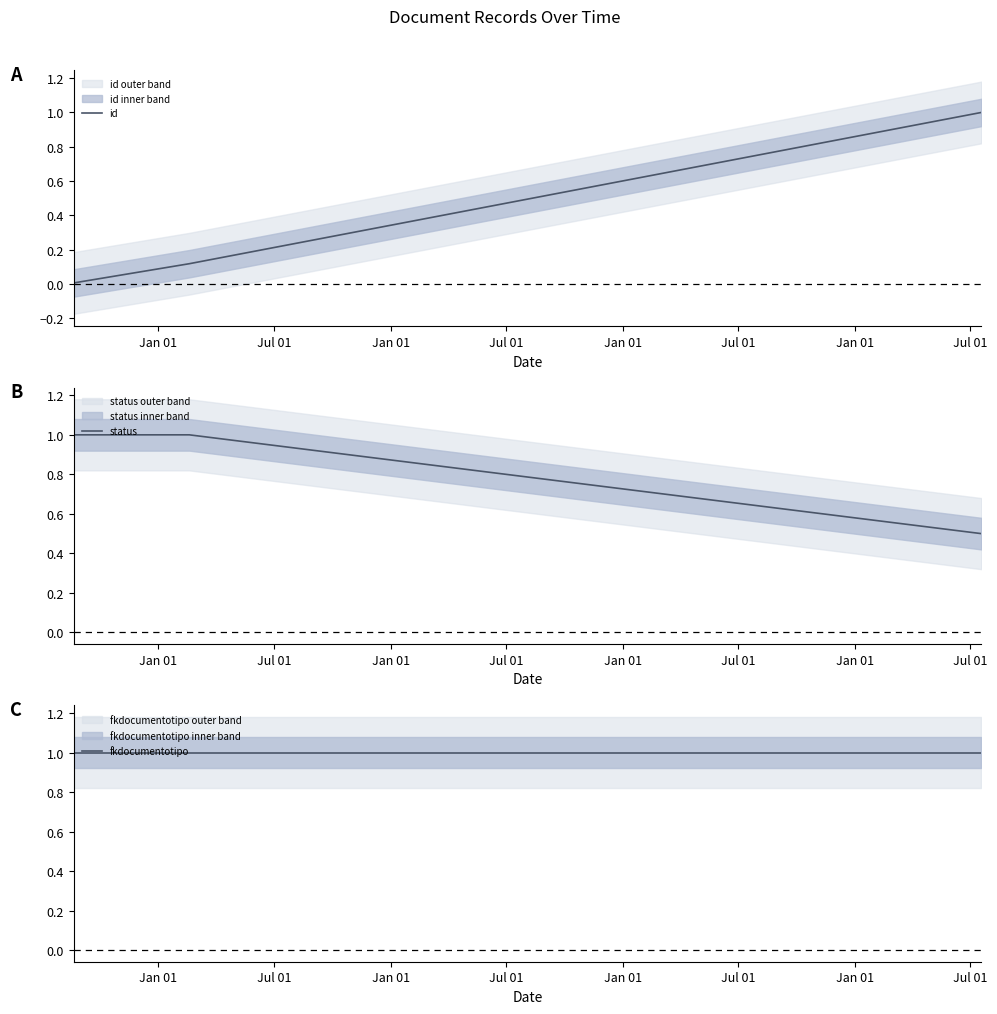

Reading left to right, transcribe all the data shown in this chart.

id: 0.0	0.0	0.1	1.0
status: 1.0	1.0	1.0	0.5
fkdocumentotipo: 1.0	1.0	1.0	1.0